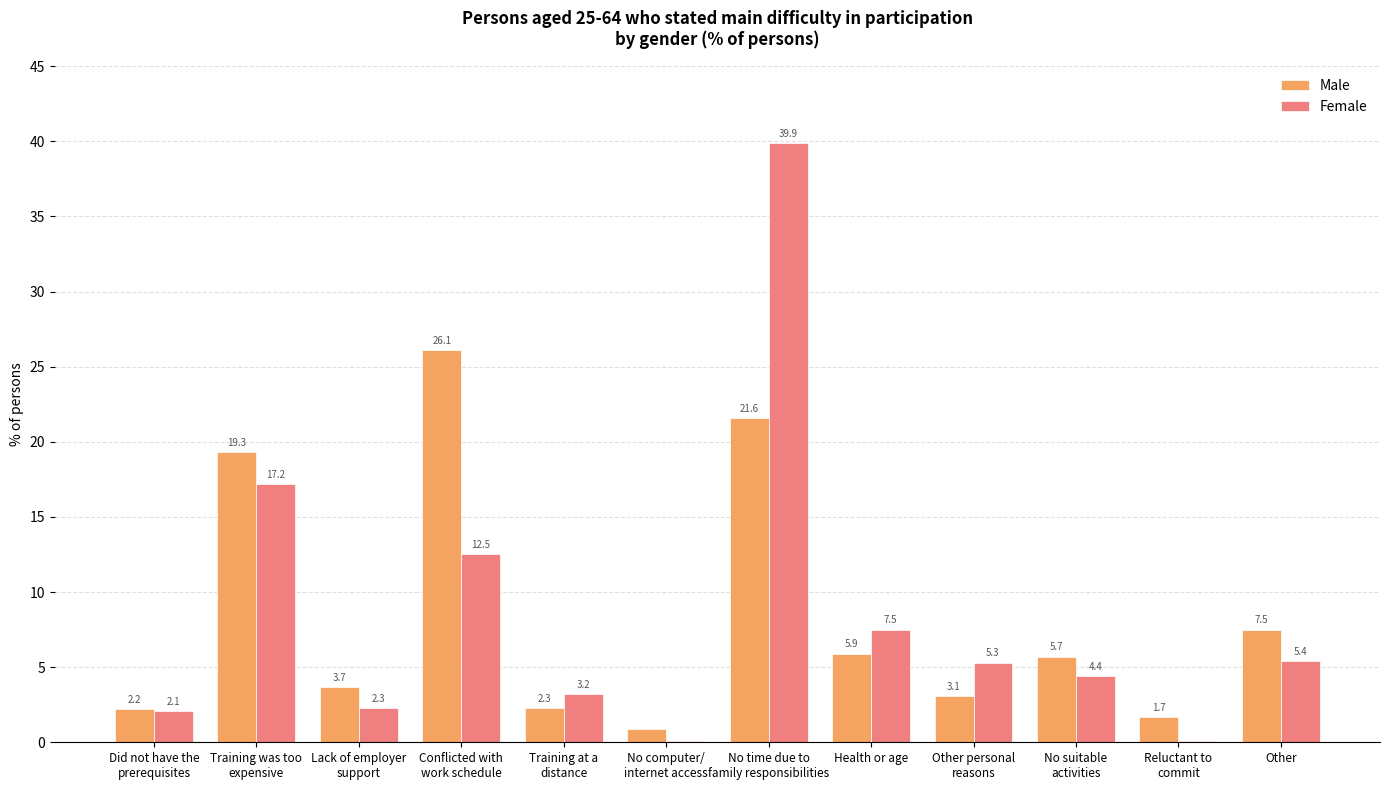

Where is Male nearest to the value 13?

Other